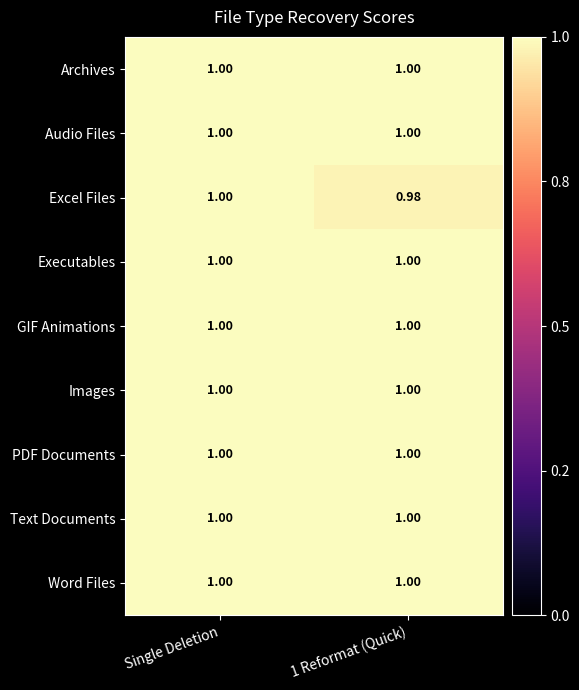

At which category is the sum across all series the highest?

Single Deletion